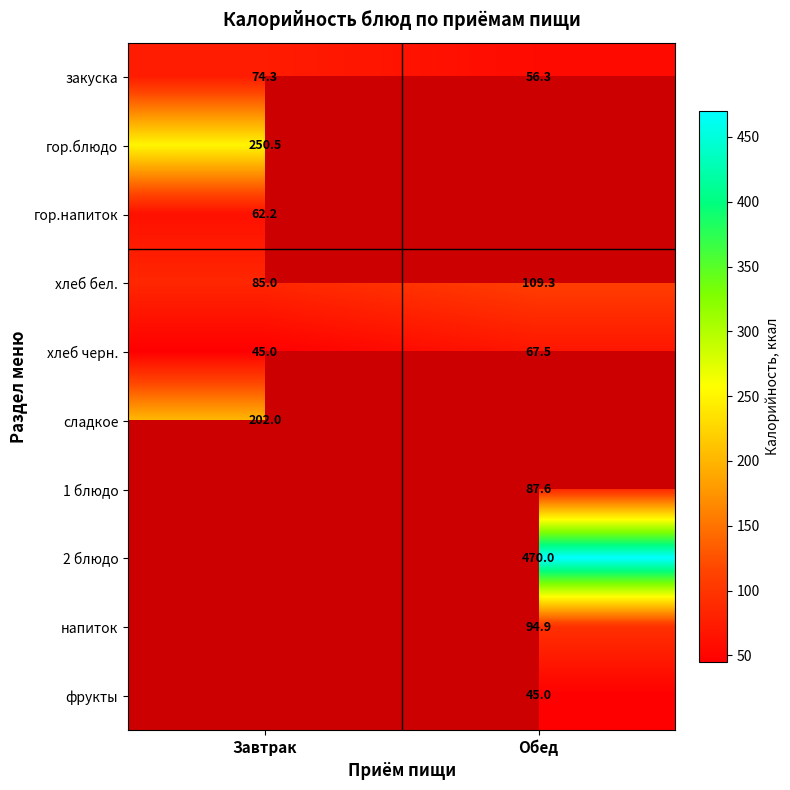

True or false: напиток has a value of 94.9 at Обед.

True